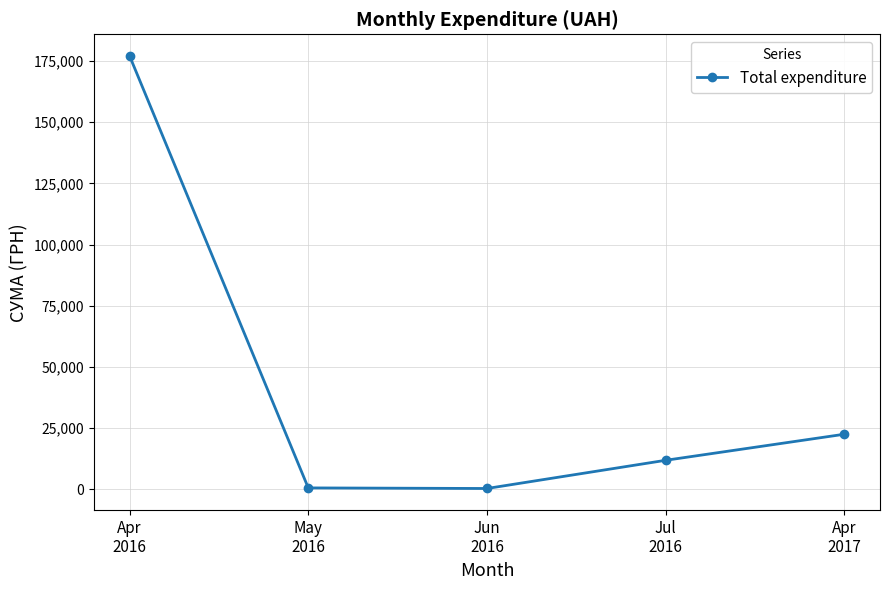

The chart shows a value of 8719.8 at Apr
2017. True or false?

False